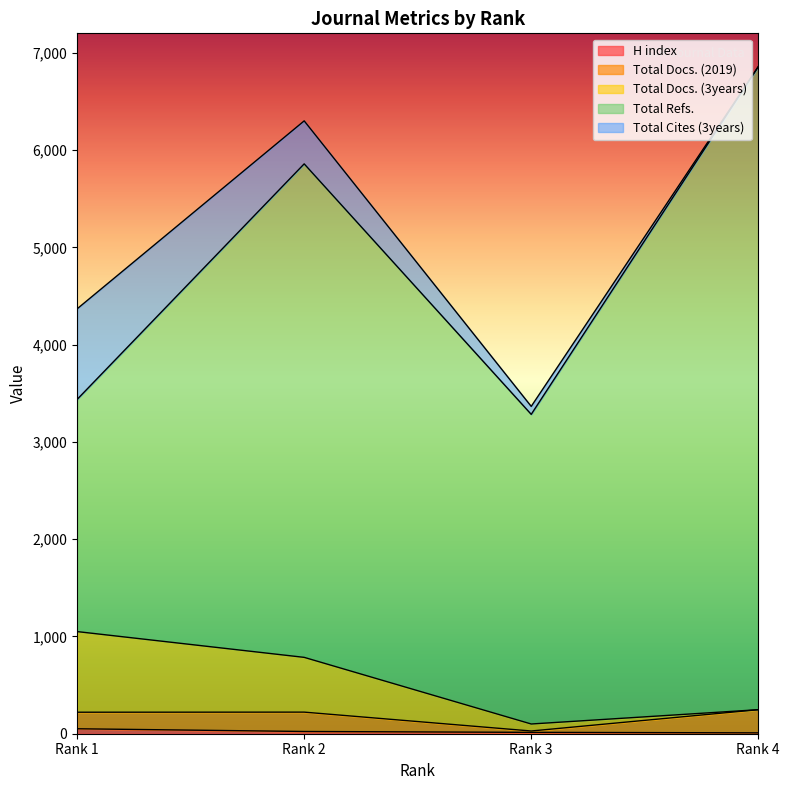

How many values in the Total Docs. (2019) series exceed 199?

1